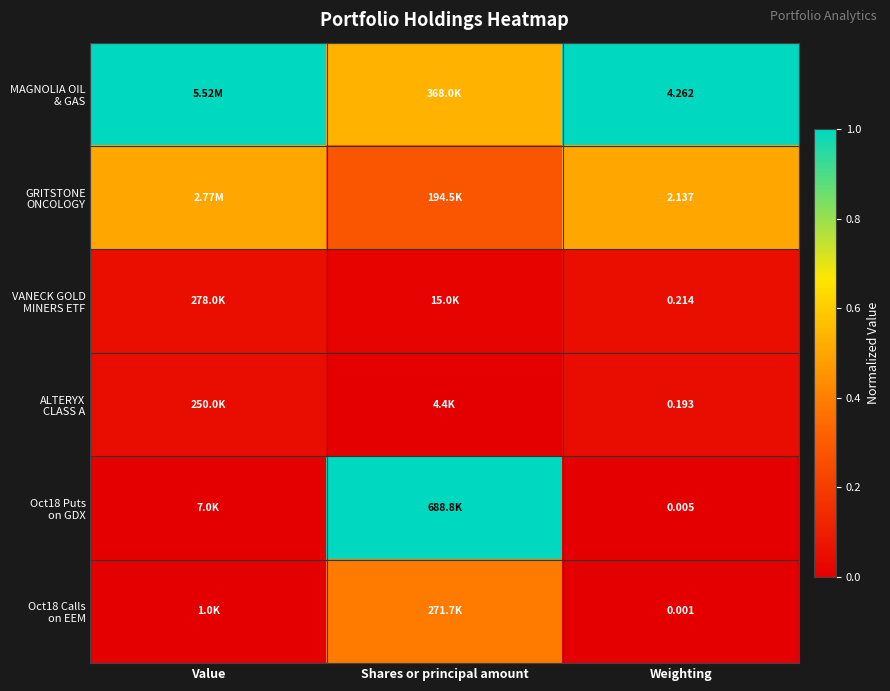

The value of ALTERYX CLASS A at Weighting is 0.1. True or false?

False